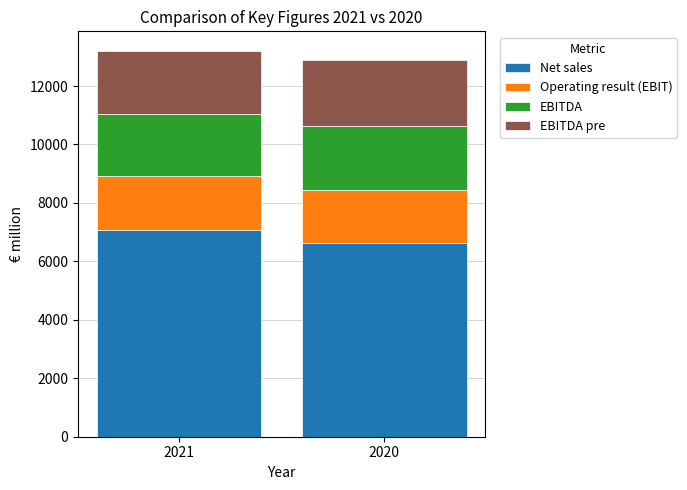

At which label does Net sales reach its minimum?

2020